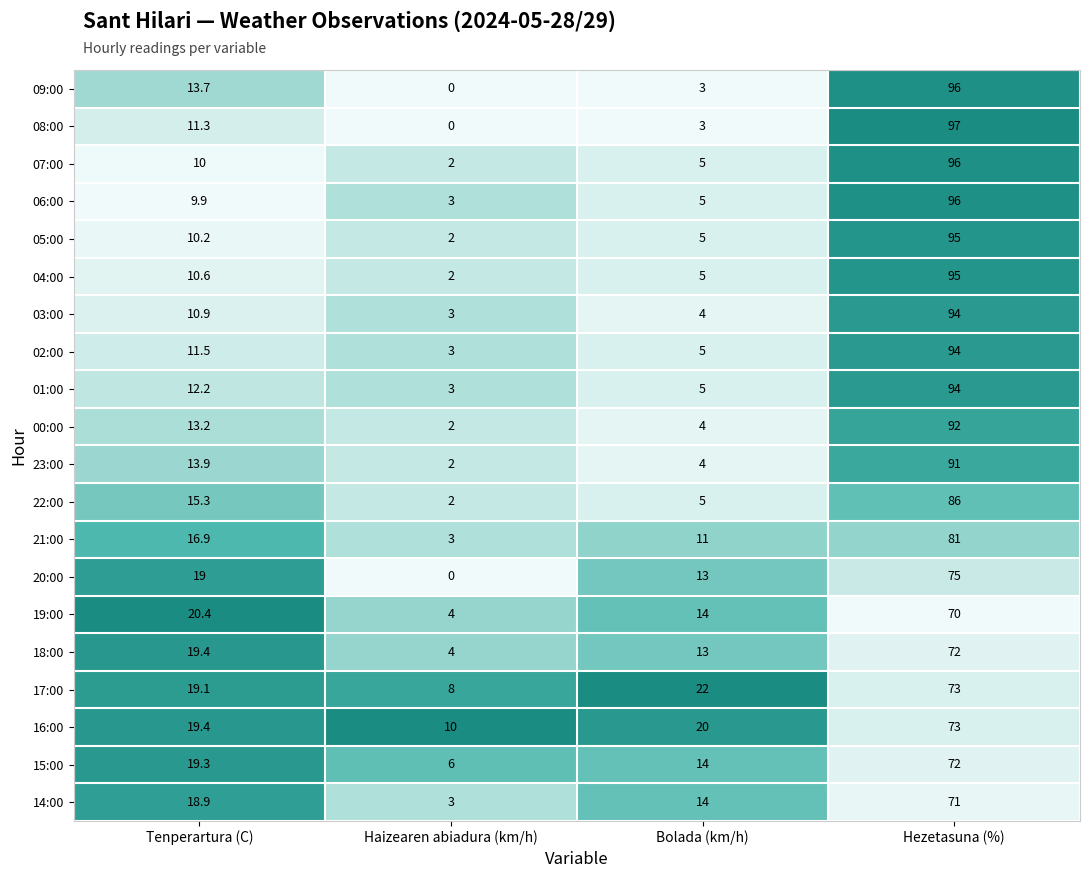

Which label corresponds to the largest value in the chart?

Hezetasuna (%)